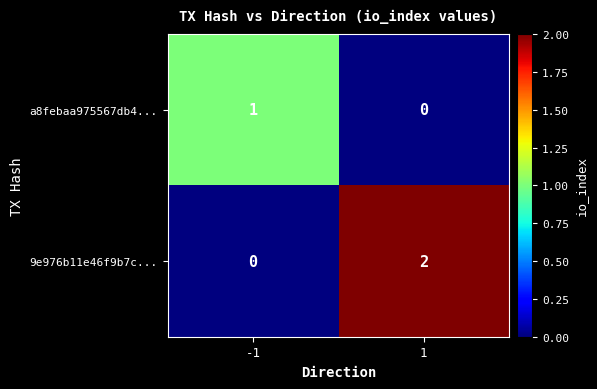

Rank the series by their maximum value, from highest to lowest.

9e976b11e46f9b7c..., a8febaa975567db4...